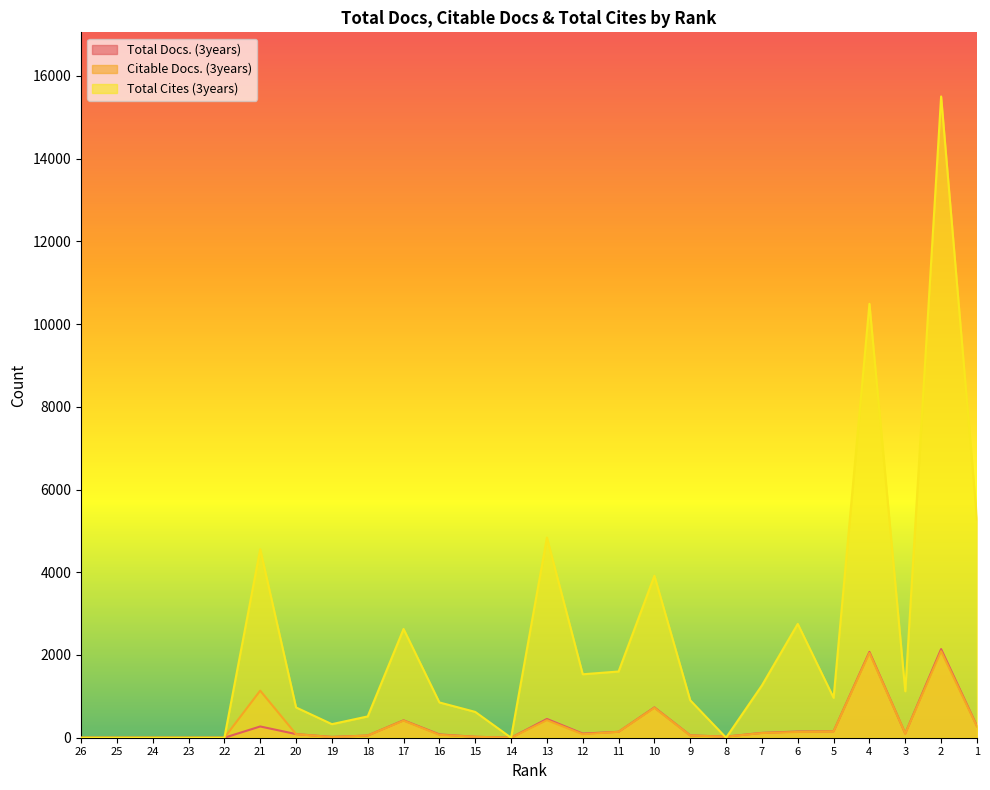

Reading left to right, extract all data points from this chart.

Total Docs. (3years): 26=0	25=0	24=0	23=0	22=0	21=272	20=88	19=19	18=53	17=421	16=80	15=23	14=0	13=454	12=100	11=143	10=733	9=57	8=27	7=117	6=150	5=154	4=2075	3=102	2=2143	1=284
Citable Docs. (3years): 26=0	25=0	24=0	23=0	22=0	21=1138	20=87	19=15	18=53	17=413	16=69	15=23	14=0	13=424	12=84	11=143	10=723	9=53	8=26	7=113	6=139	5=153	4=2050	3=102	2=2092	1=273
Total Cites (3years): 26=0	25=0	24=0	23=0	22=0	21=4558	20=732	19=328	18=515	17=2629	16=853	15=624	14=0	13=4839	12=1534	11=1601	10=3916	9=904	8=0	7=1265	6=2752	5=965	4=10490	3=1123	2=15503	1=5283